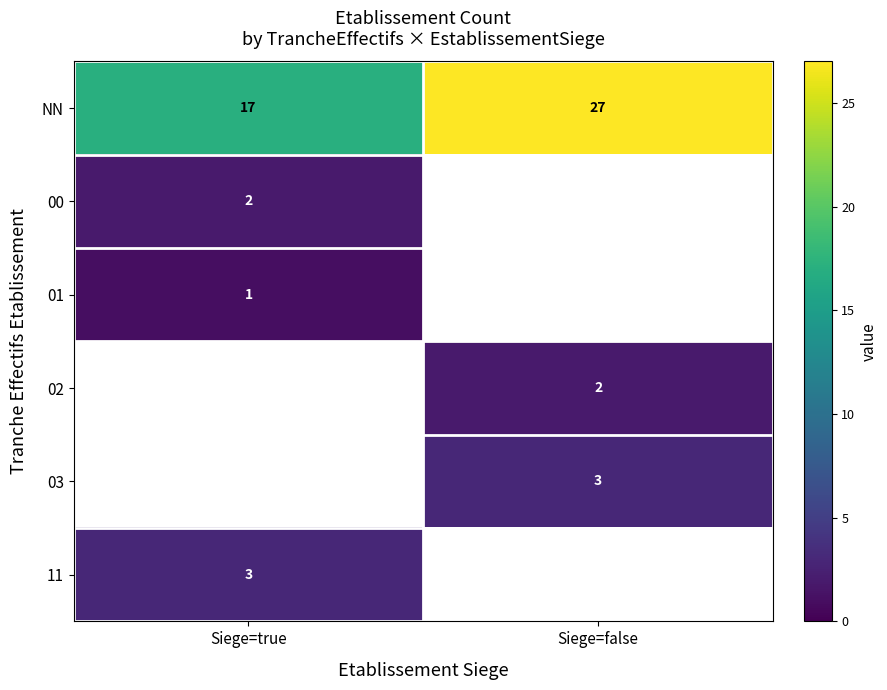

What is the approximate value of NN at Siege=false?

27